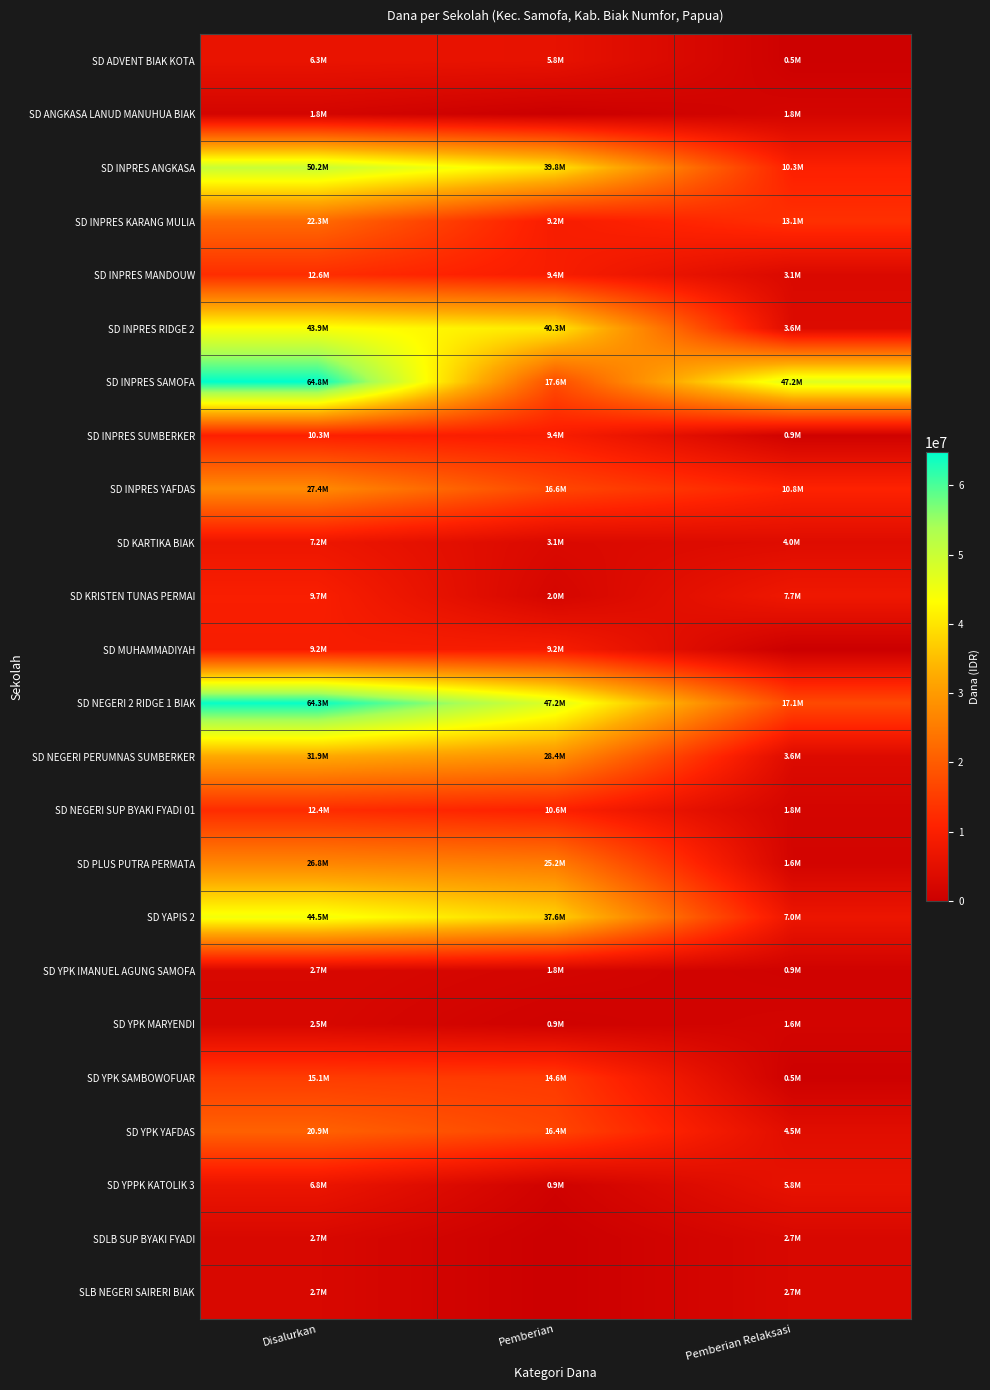

Rank the series at Pemberian Relaksasi from lowest to highest value.

SD MUHAMMADIYAH, SD ADVENT BIAK KOTA, SD YPK SAMBOWOFUAR, SD INPRES SUMBERKER, SD YPK IMANUEL AGUNG SAMOFA, SD PLUS PUTRA PERMATA, SD YPK MARYENDI, SD ANGKASA LANUD MANUHUA BIAK, SD NEGERI SUP BYAKI FYADI 01, SDLB SUP BYAKI FYADI, SLB NEGERI SAIRERI BIAK, SD INPRES MANDOUW, SD INPRES RIDGE 2, SD NEGERI PERUMNAS SUMBERKER, SD KARTIKA BIAK, SD YPK YAFDAS, SD YPPK KATOLIK 3, SD YAPIS 2, SD KRISTEN TUNAS PERMAI, SD INPRES ANGKASA, SD INPRES YAFDAS, SD INPRES KARANG MULIA, SD NEGERI 2 RIDGE 1 BIAK, SD INPRES SAMOFA